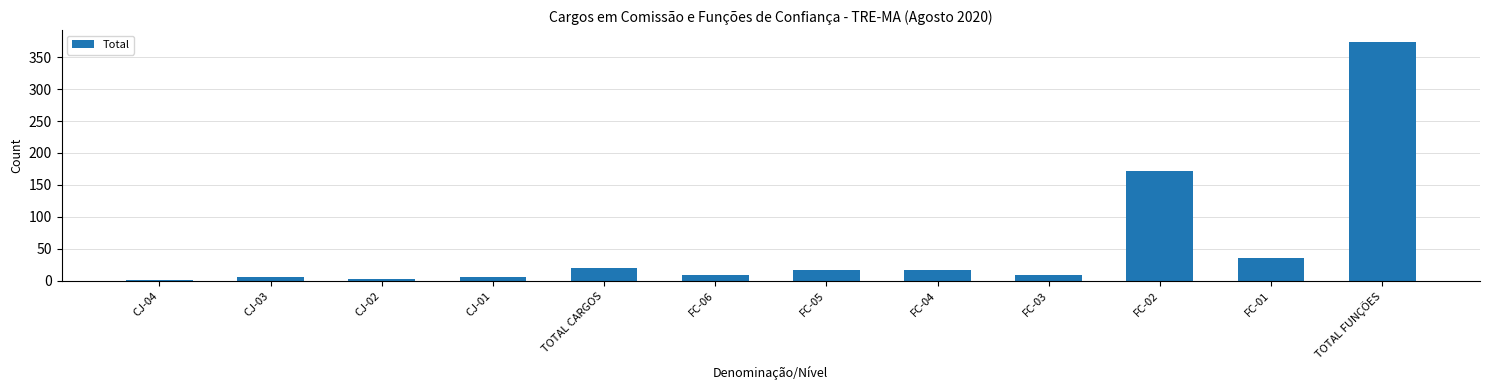

The value at FC-02 is 59. True or false?

False